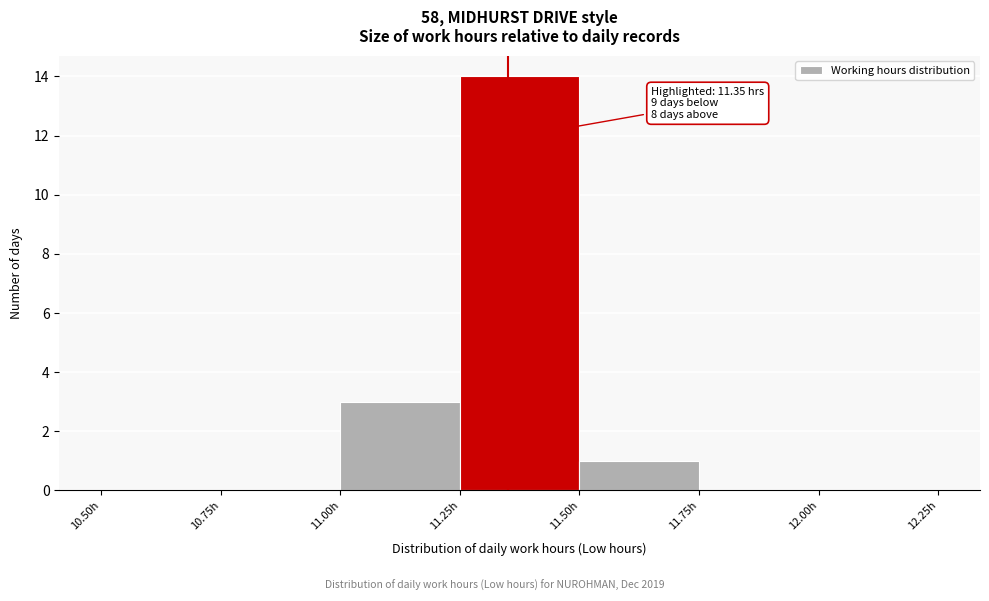

Which range on the x-axis has the tallest bar?

11.25 to 11.50